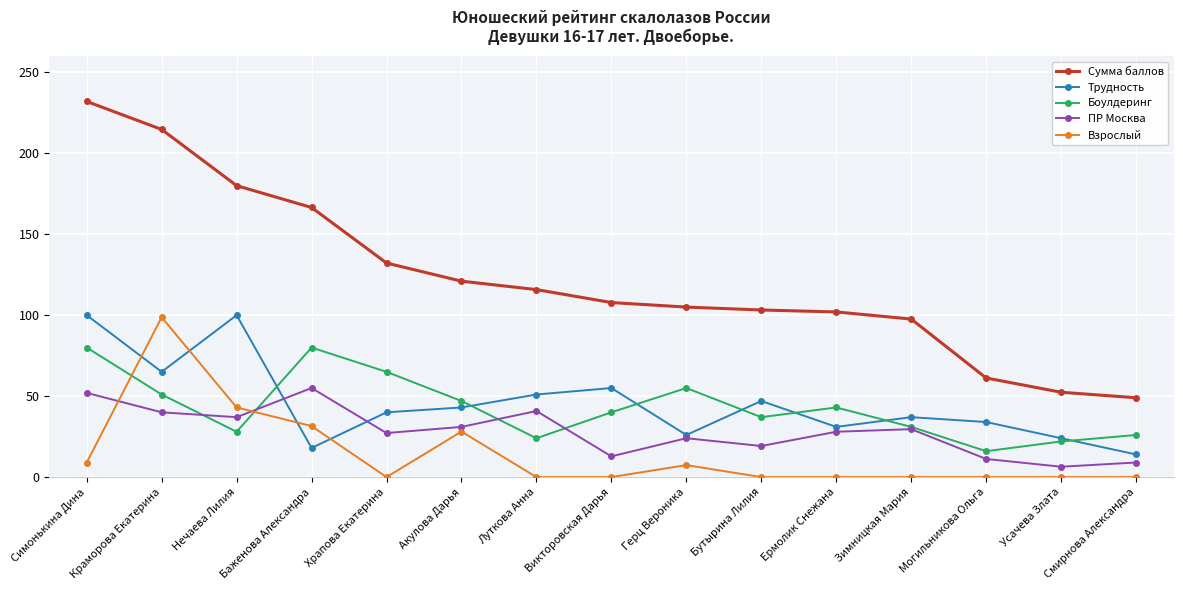

What are all the series names shown in the legend?

Сумма баллов, Трудность, Боулдеринг, ПР Москва, Взрослый